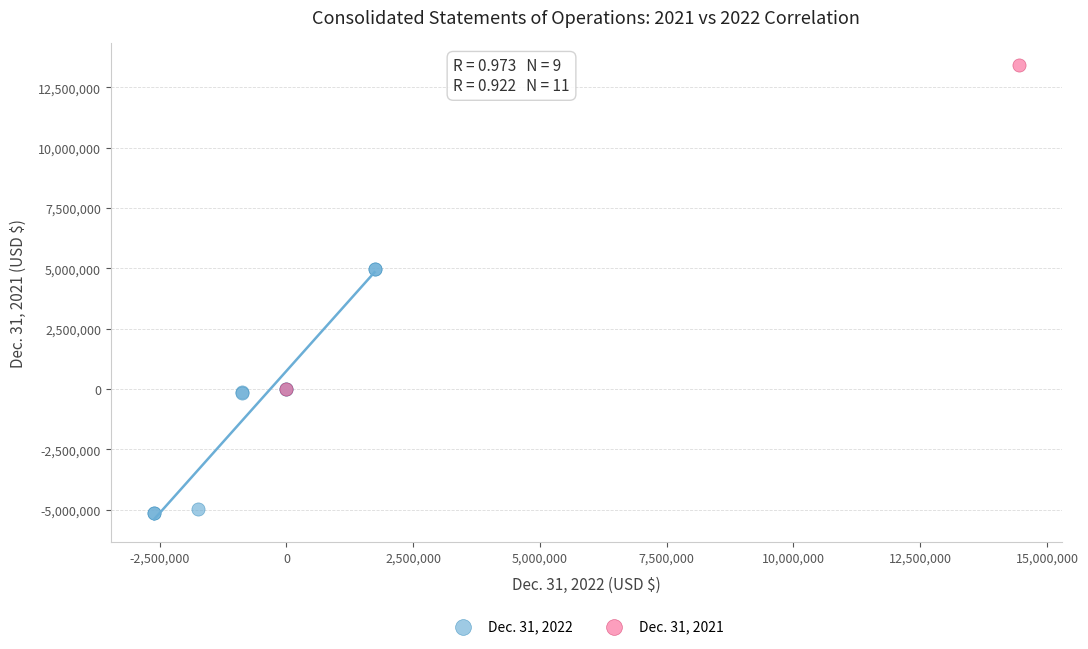

Which series reaches the maximum Y coordinate?

Dec. 31, 2021